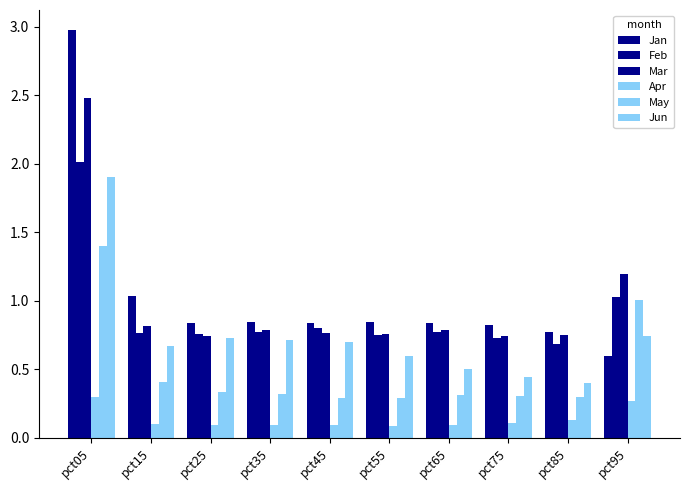

Is it true that Mar equals 1.3 at pct05?

False